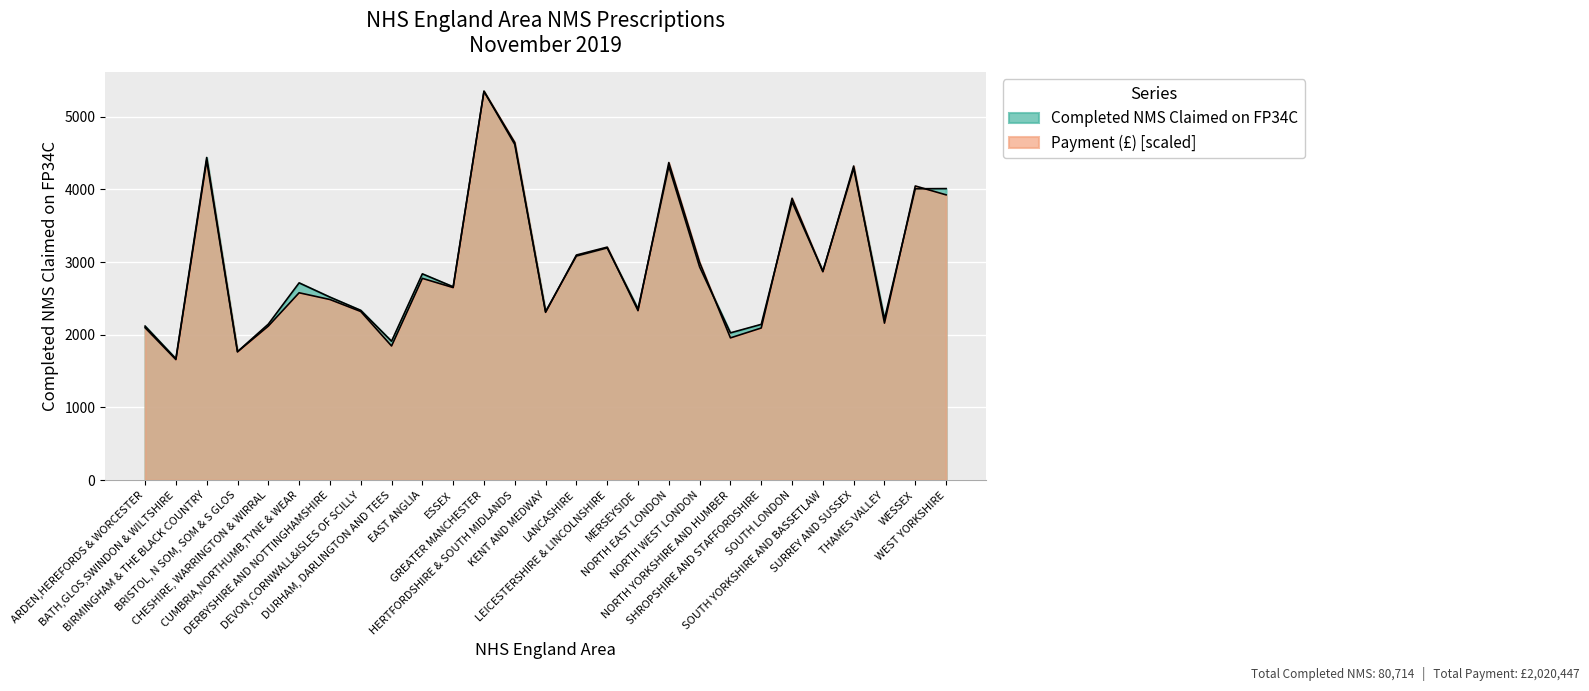

Count the number of data series in this chart.

2